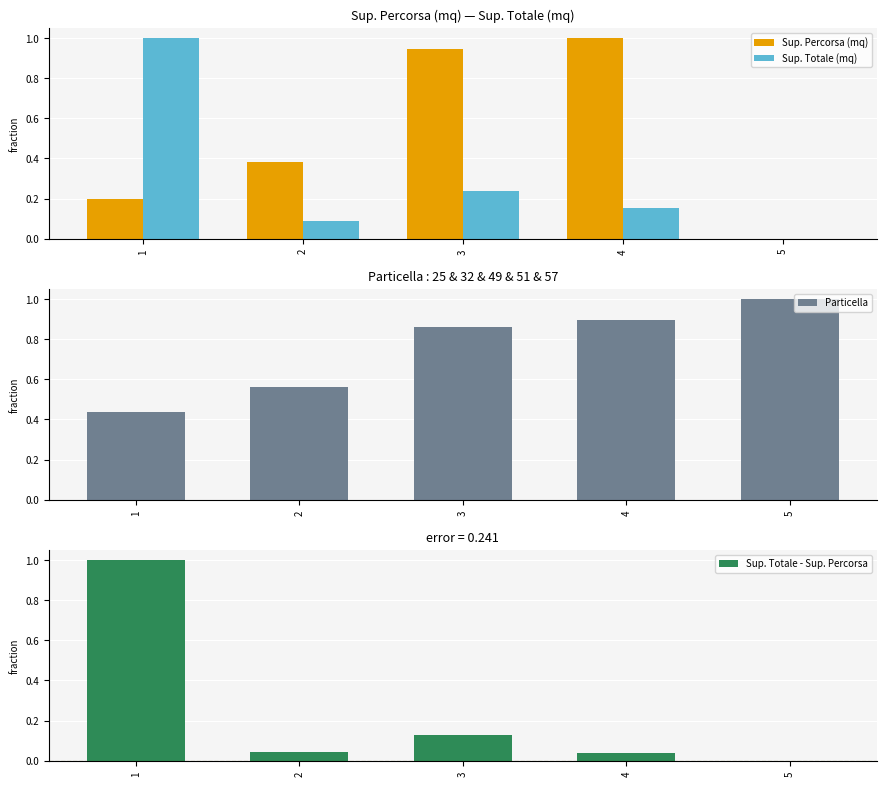

How many categories are shown in the chart?

5